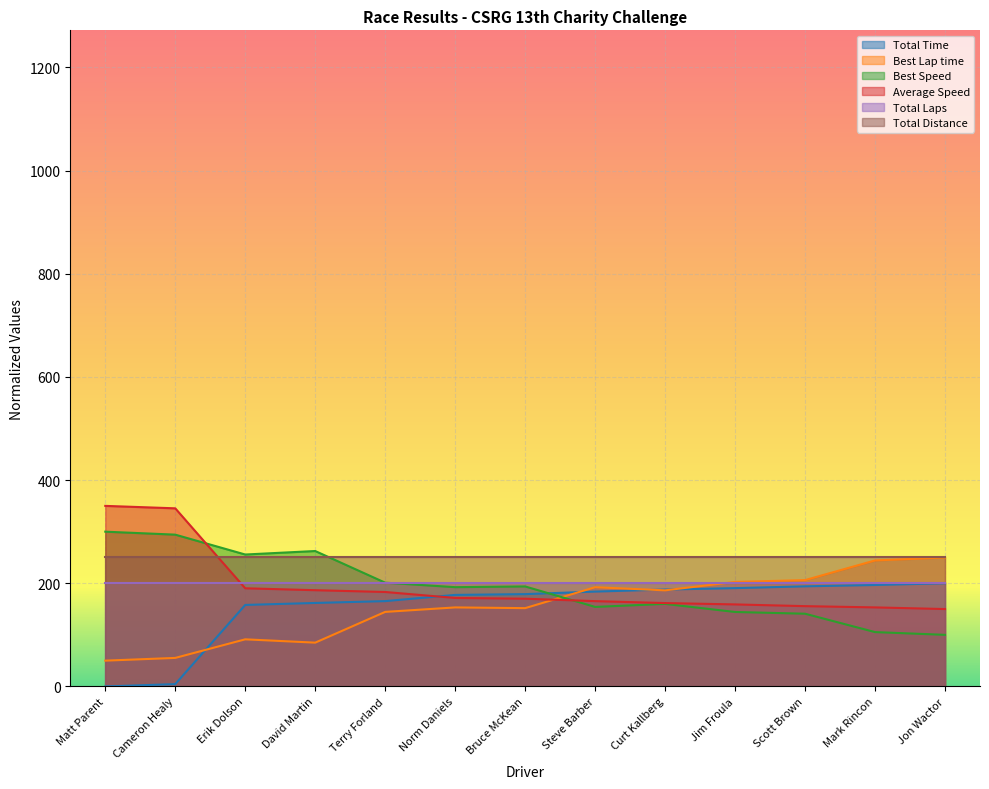

Is the value of Best Lap time at Jim Froula greater than the value of Average Speed at Cameron Healy?

No